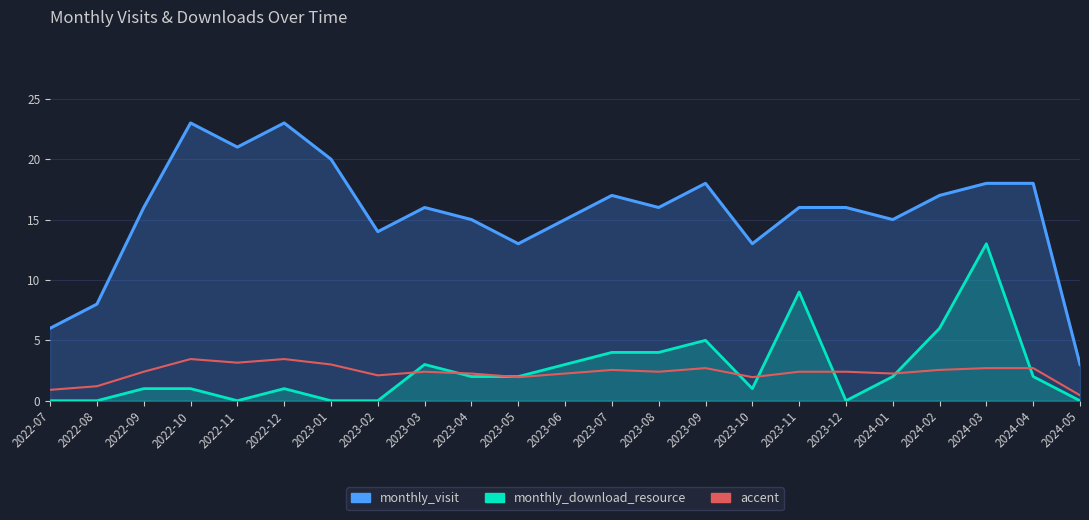

What is the maximum value shown in the chart?

23